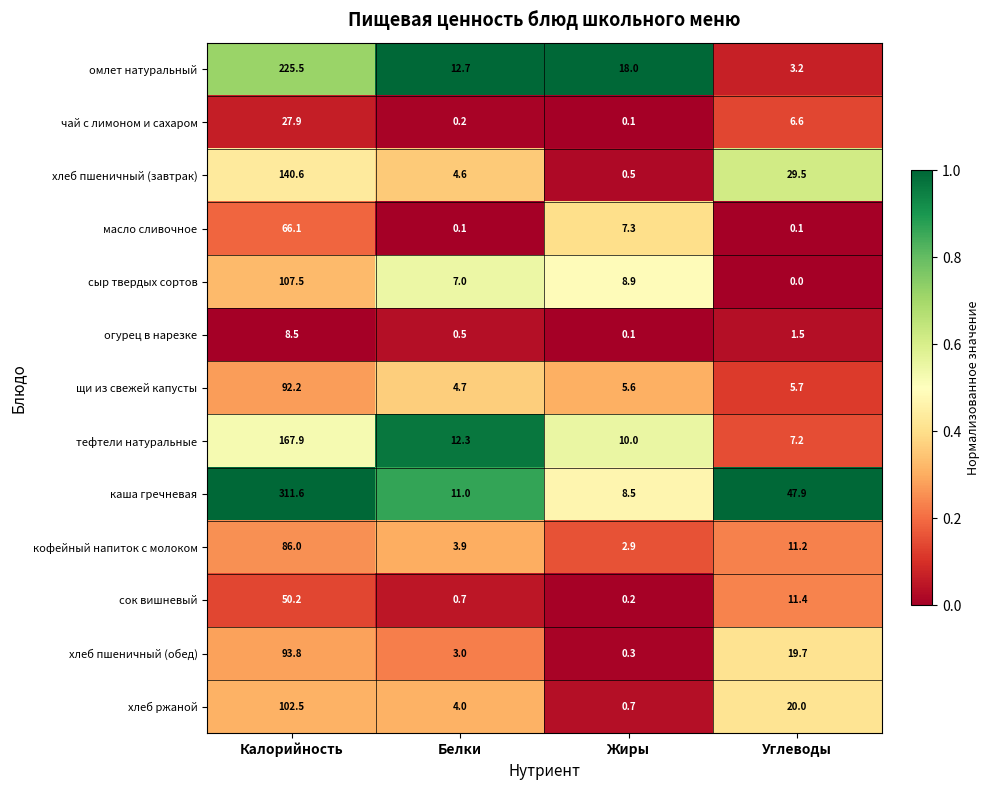

How many distinct data groups are displayed?

13